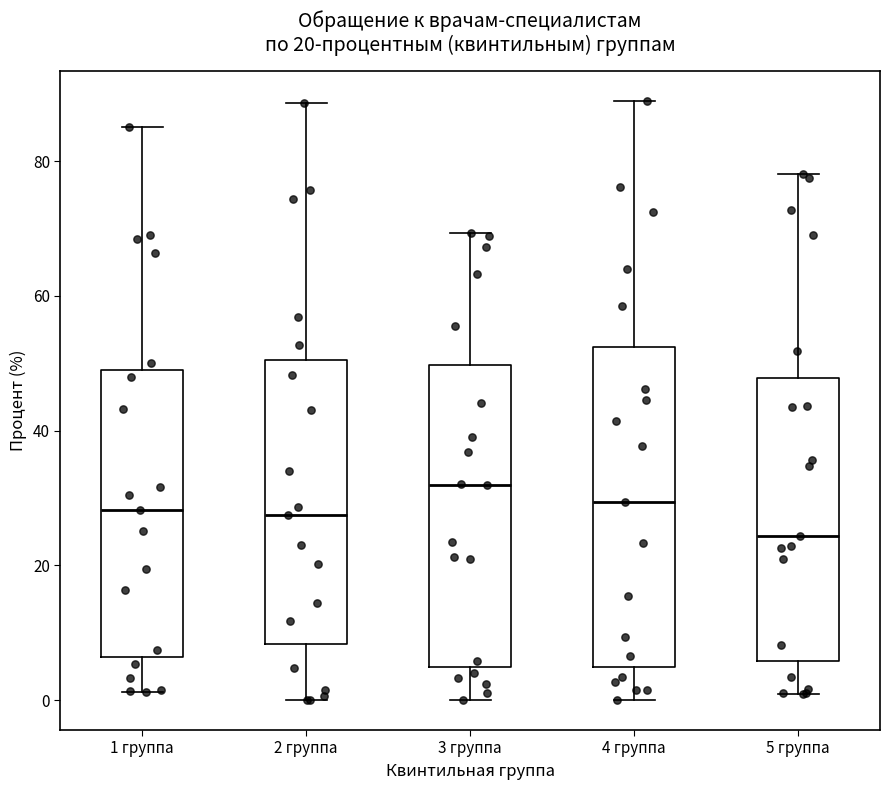

Which box's median line is the lowest?

5 группа